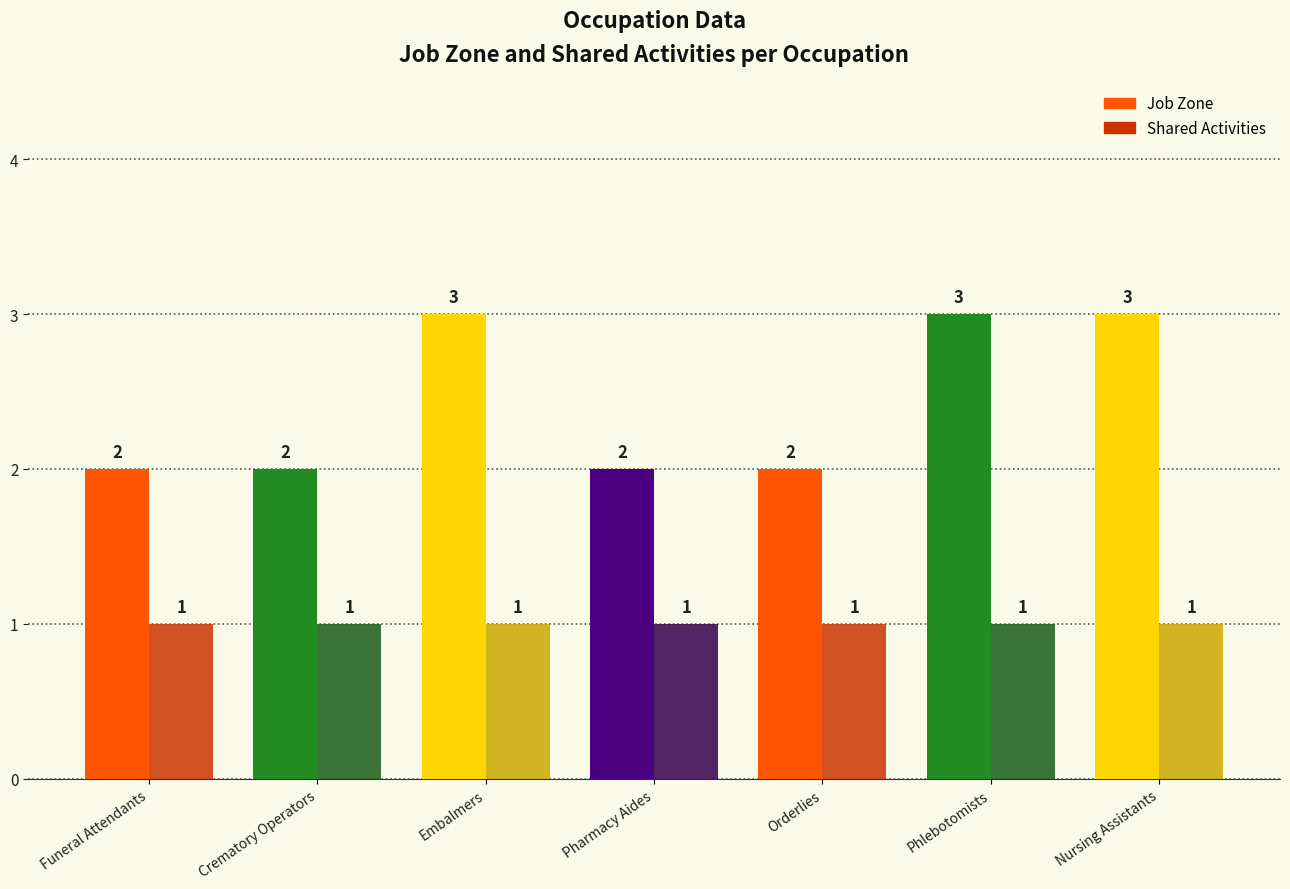

At how many categories does at least one series exceed 1?

7